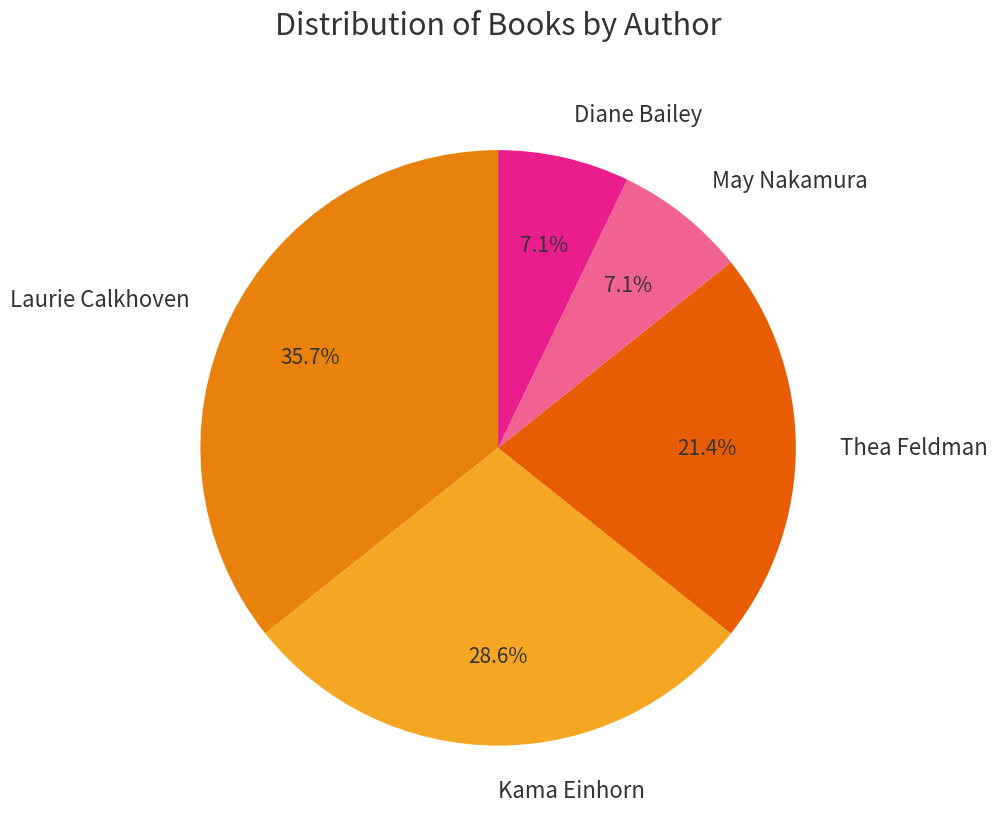

Is it true that Diane Bailey is 19% of the pie?

False